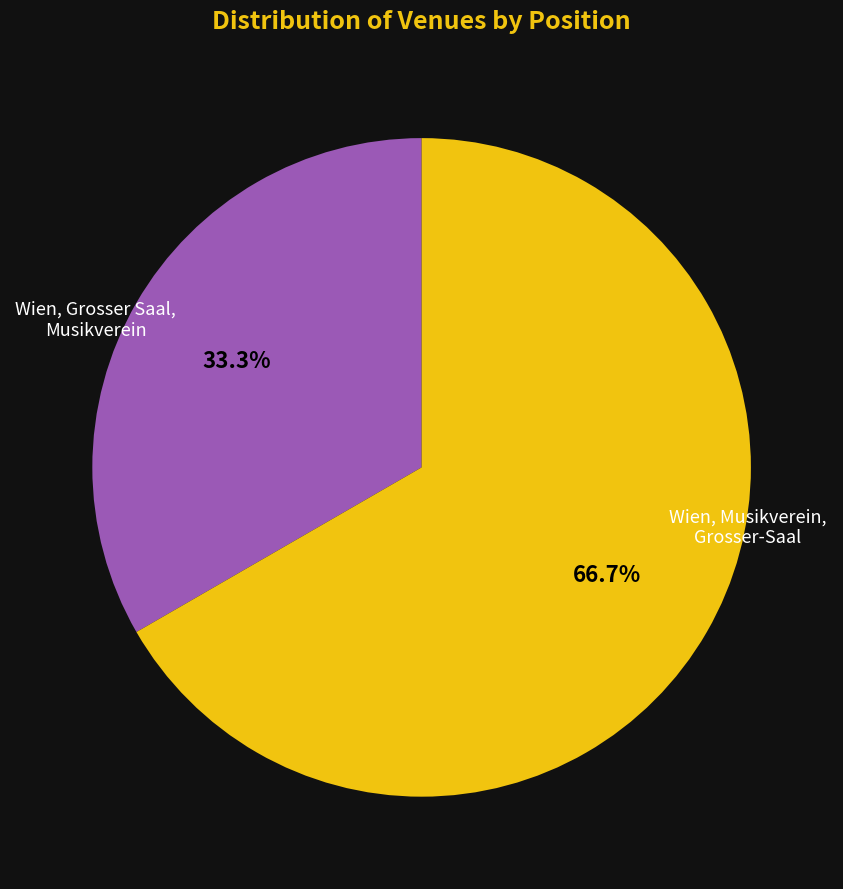

Is there any slice that represents more than half of the pie?

Yes